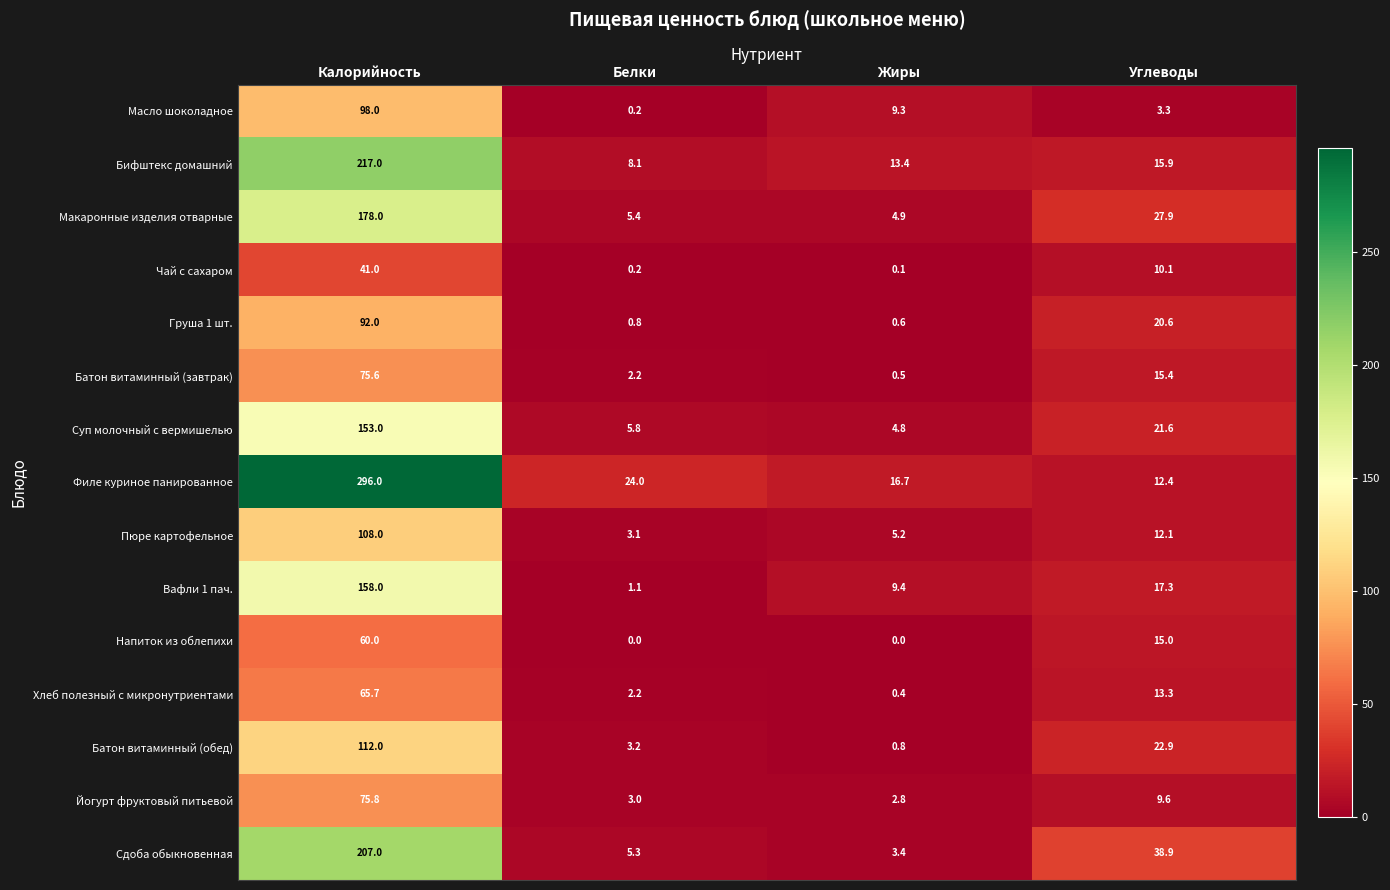

At how many categories does at least one series exceed 247?

1